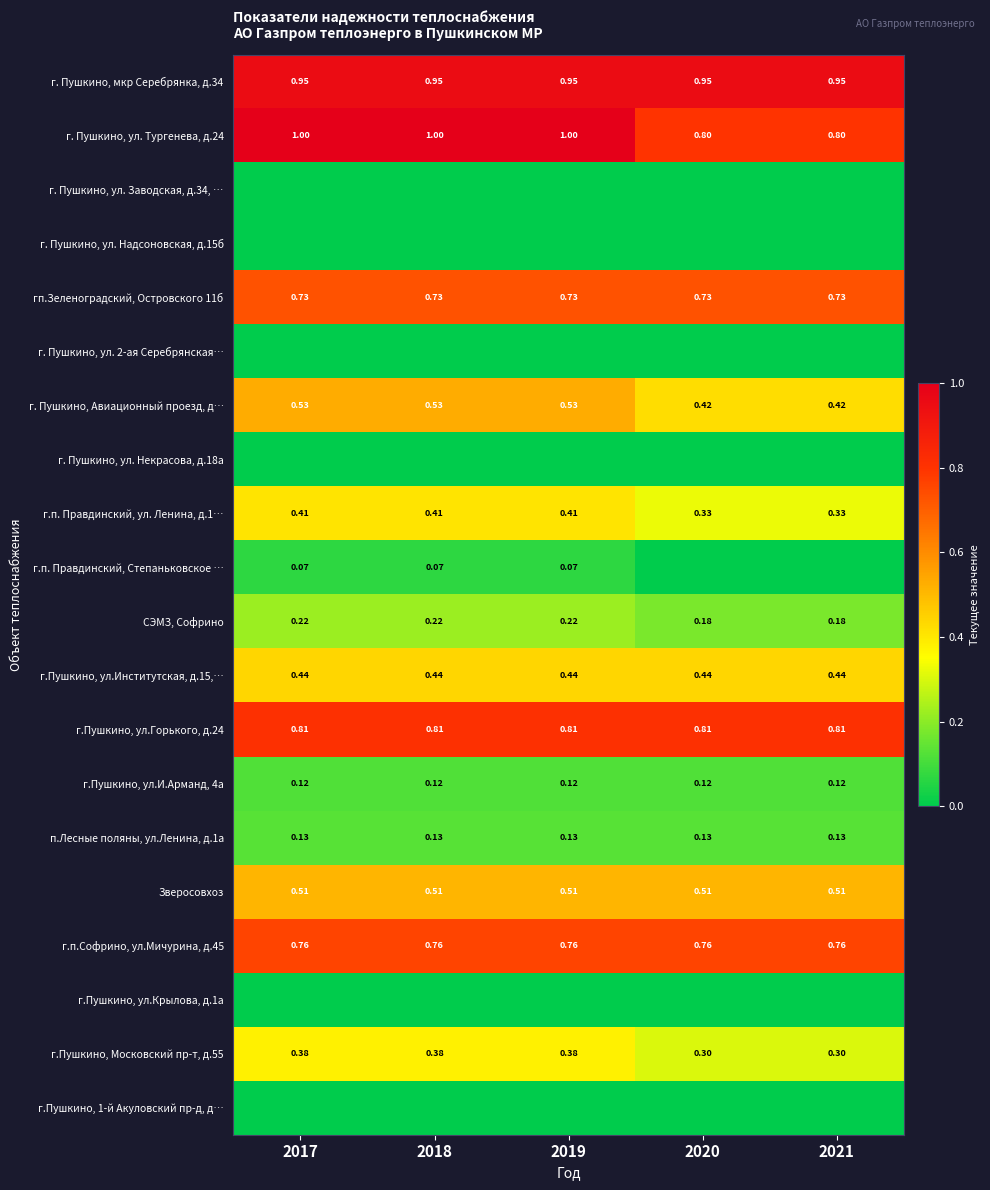

Is the value of Зверосовхоз at 2018 greater than the value of г.п. Правдинский, Степаньковское … at 2017?

Yes